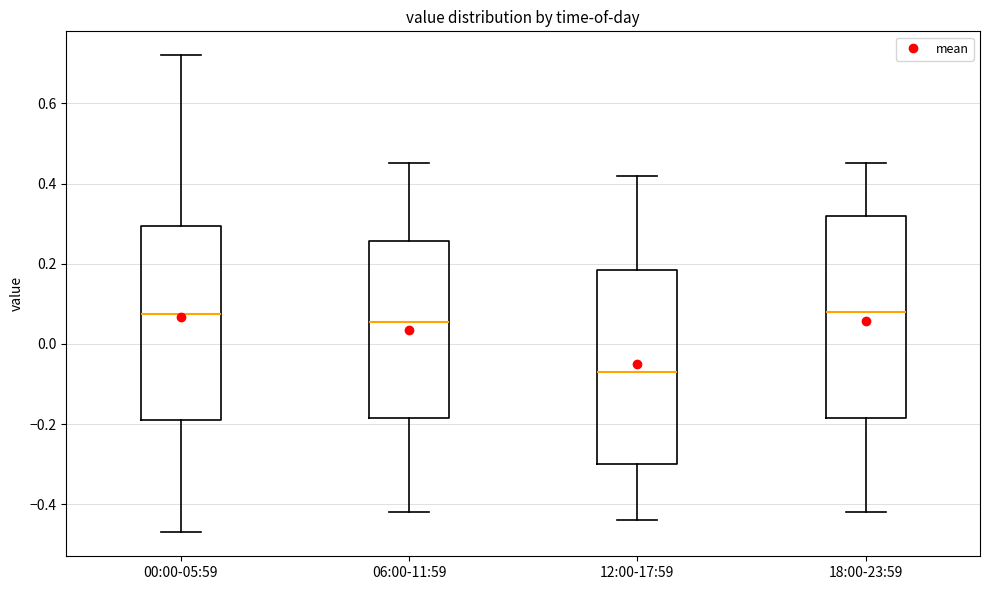

Where does the lower whisker of the box for 18:00-23:59 end on the y-axis? The values are not printed on the chart, so give them approximately, as read against the axis.

-0.42